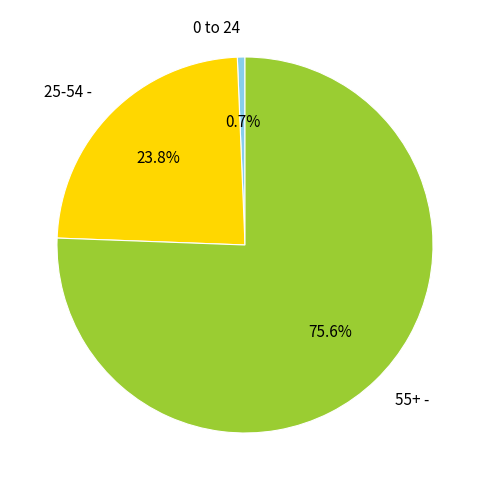

To the nearest percent, what is the difference between the 25-54 - and 0 to 24 slice percentages?

23%